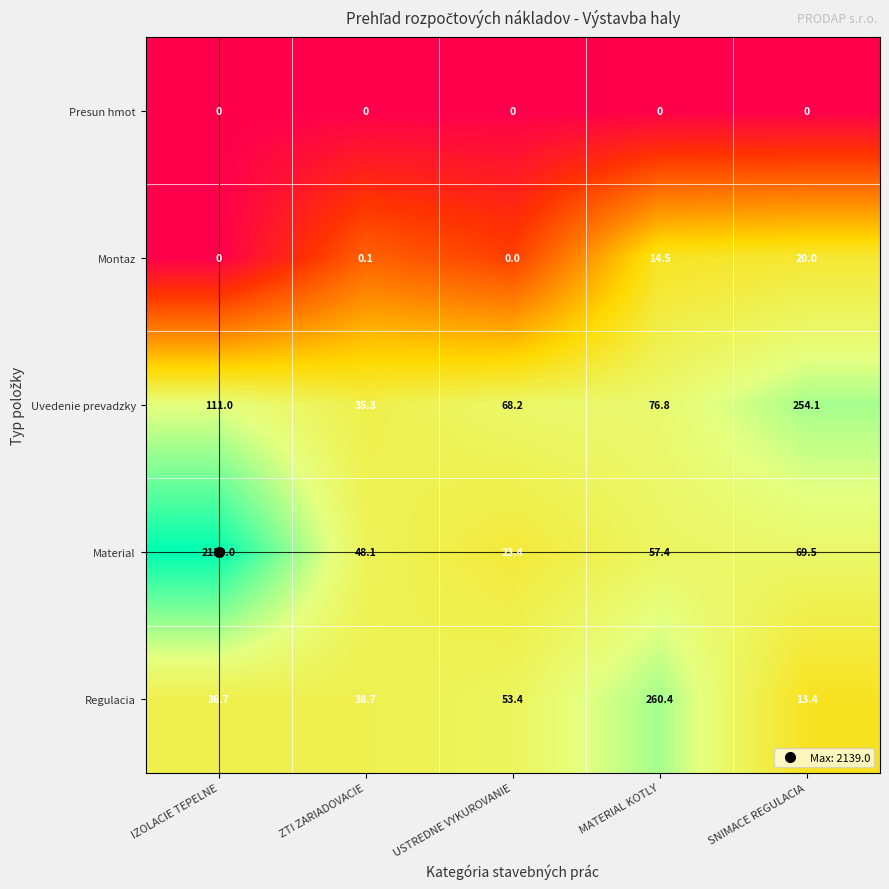

At MATERIAL KOTLY, list the series in order from smallest to largest.

Presun hmot, Montaz, Material, Uvedenie prevadzky, Regulacia